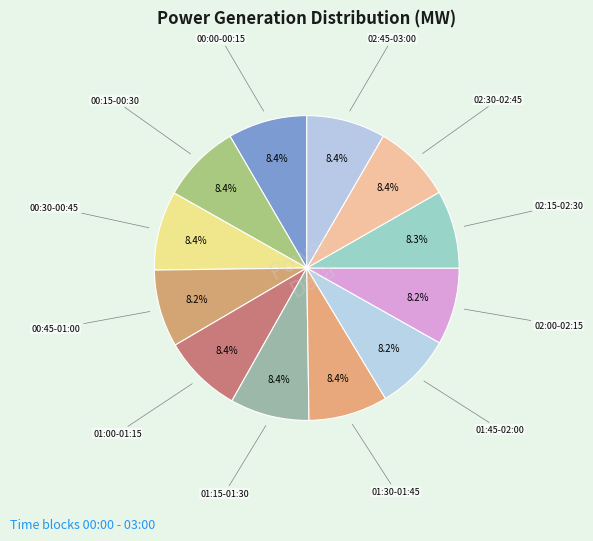

Count the number of slices in the pie.

12